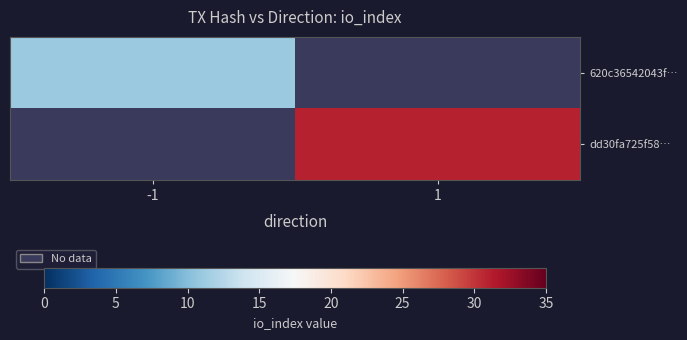

How many distinct data groups are displayed?

2